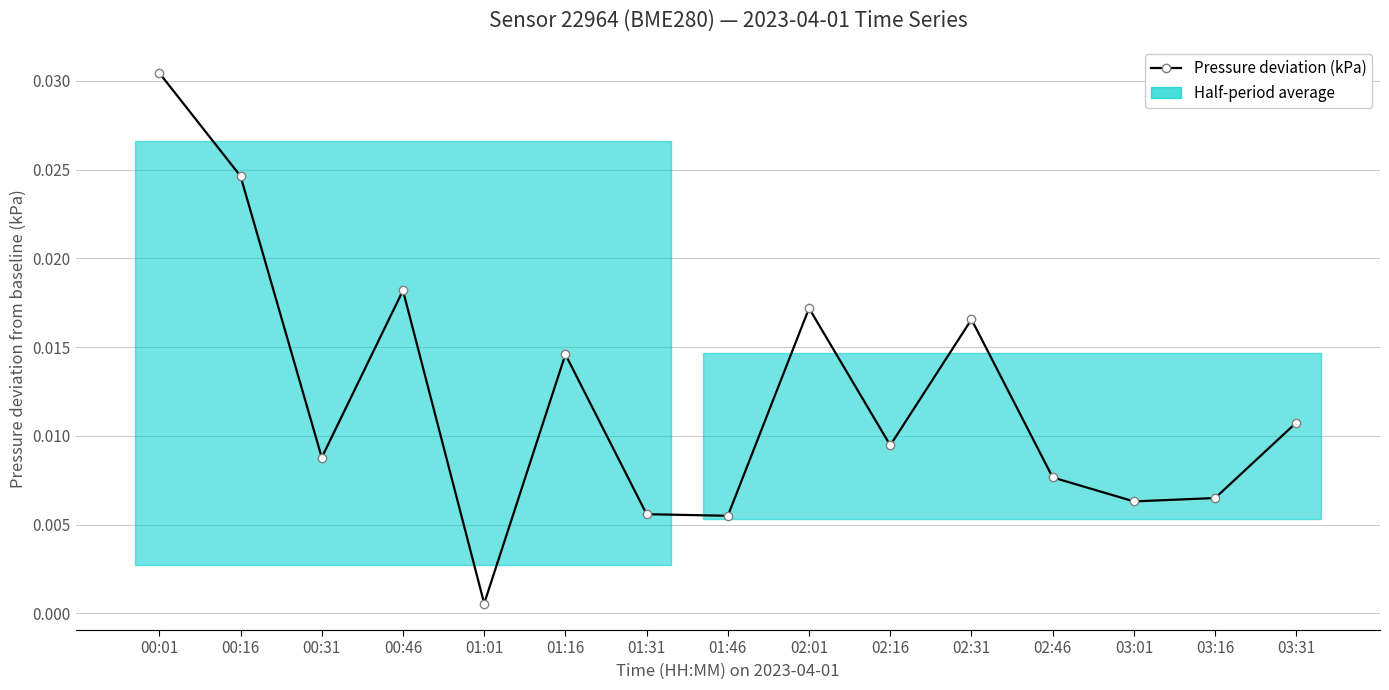

Which category has the highest value across all series?

00:01